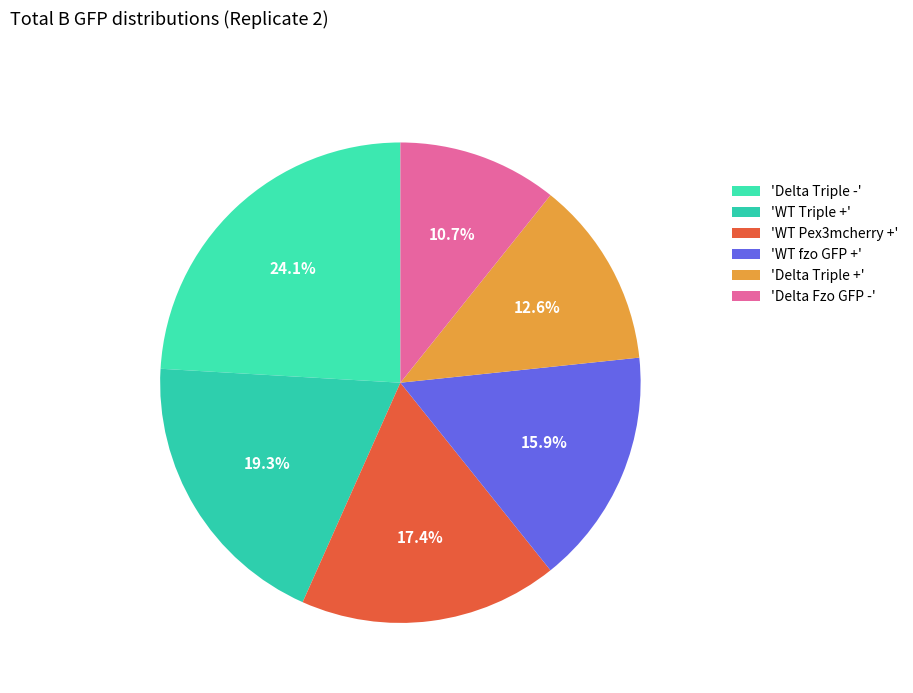

How many segments does this pie chart have?

6